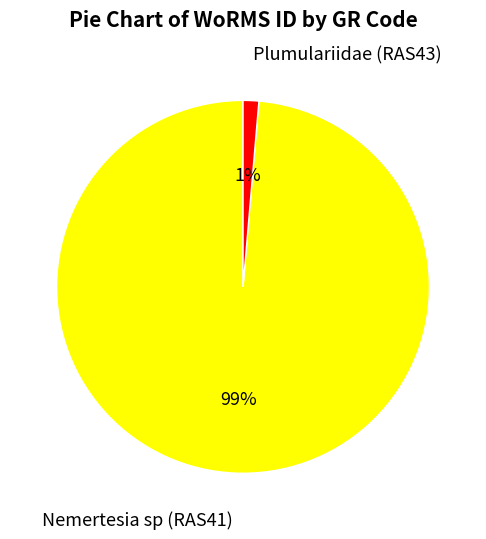

Is it true that Plumulariidae (RAS43) is 1% of the pie?

True